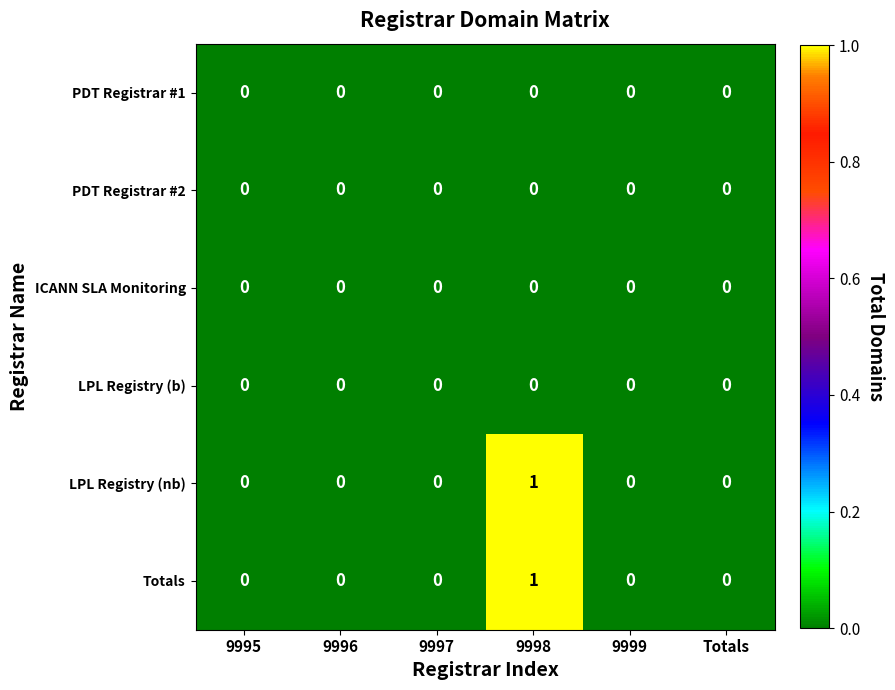

Which label corresponds to the largest value in the chart?

9998